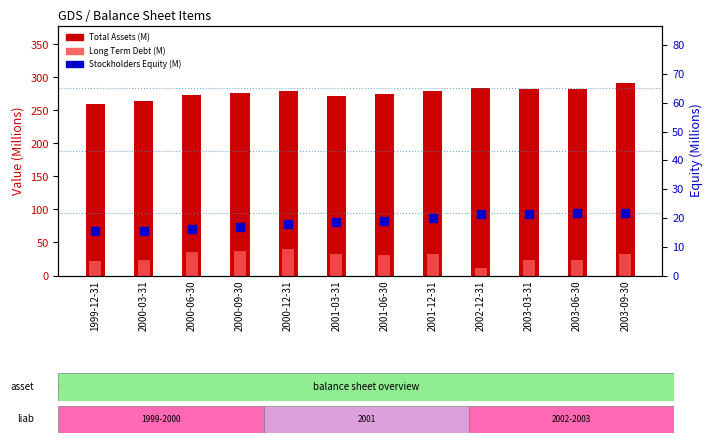

At which category is the sum across all series the highest?

2003-09-30